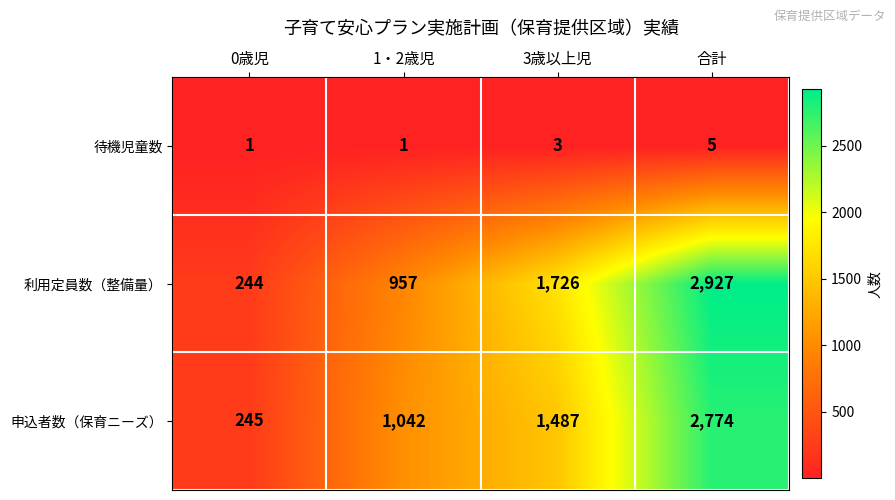

What is the spread (max minus min) of values at 0歳児?

244